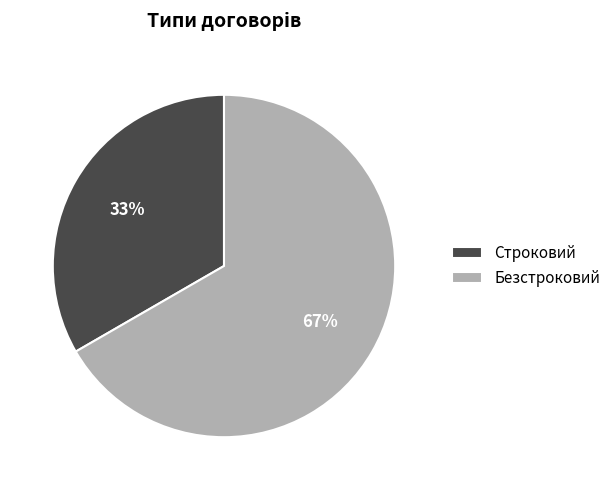

Do Строковий and Безстроковий together represent more than half of the pie?

Yes